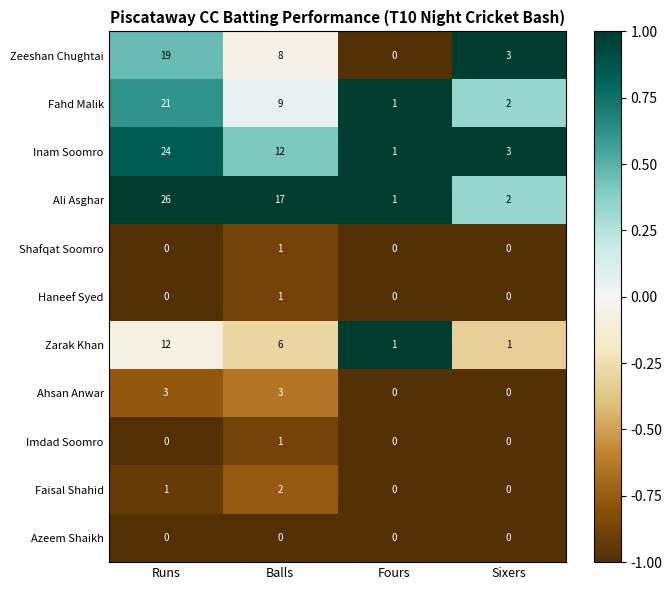

At which label is Zarak Khan closest to 6?

Balls